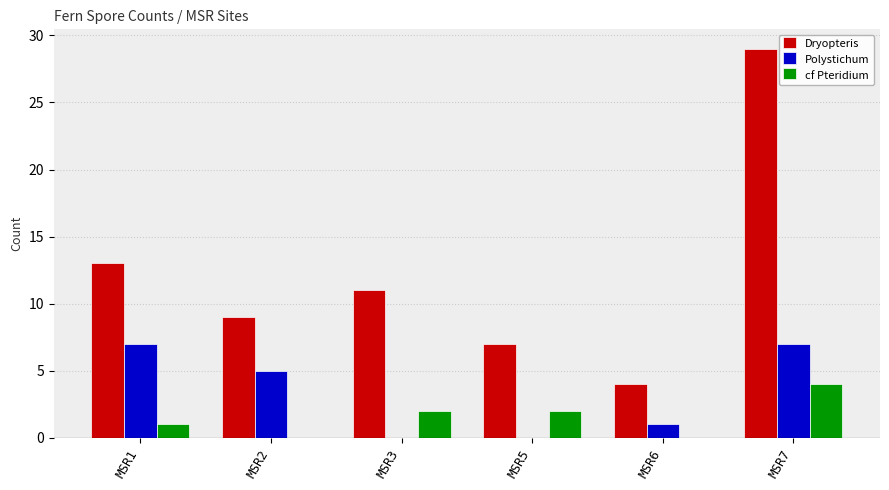

Reading left to right, extract all data points from this chart.

Dryopteris: MSR1=13	MSR2=9	MSR3=11	MSR5=7	MSR6=4	MSR7=29
Polystichum: MSR1=7	MSR2=5	MSR3=0	MSR5=0	MSR6=1	MSR7=7
cf Pteridium: MSR1=1	MSR2=0	MSR3=2	MSR5=2	MSR6=0	MSR7=4